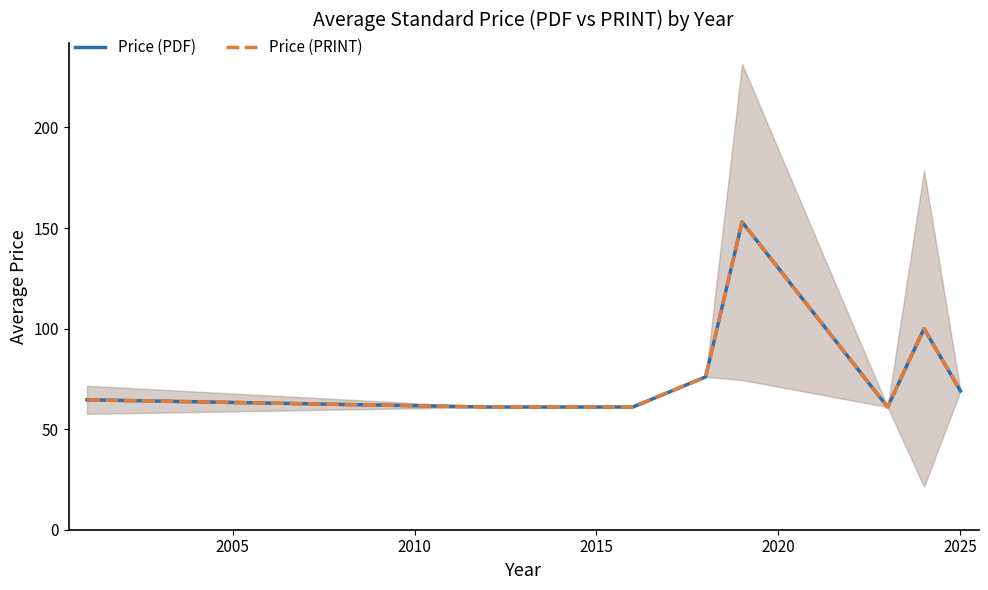

How many lines are shown in the chart?

2